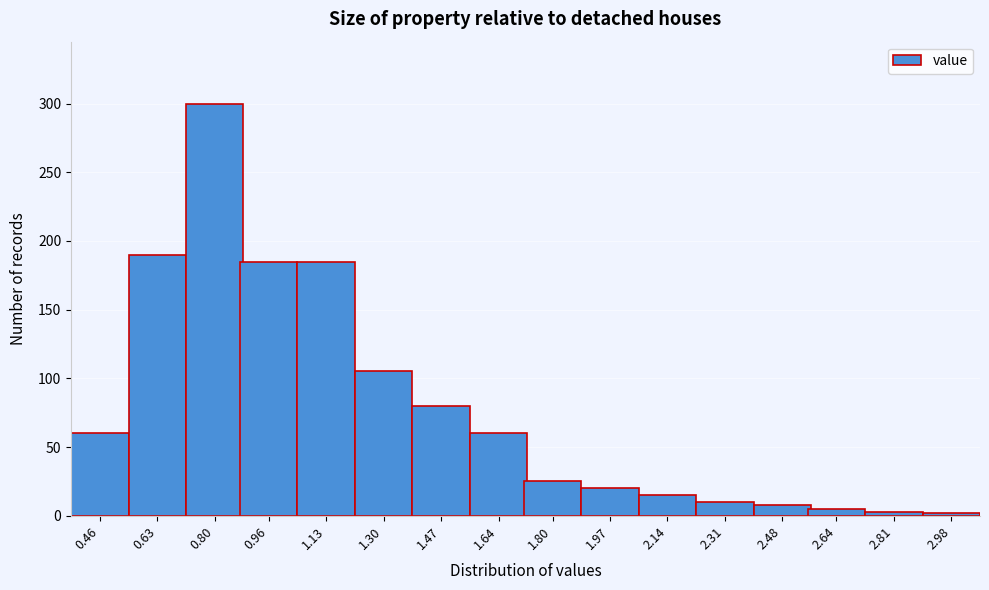

What is the difference between the second highest and second lowest values?

187